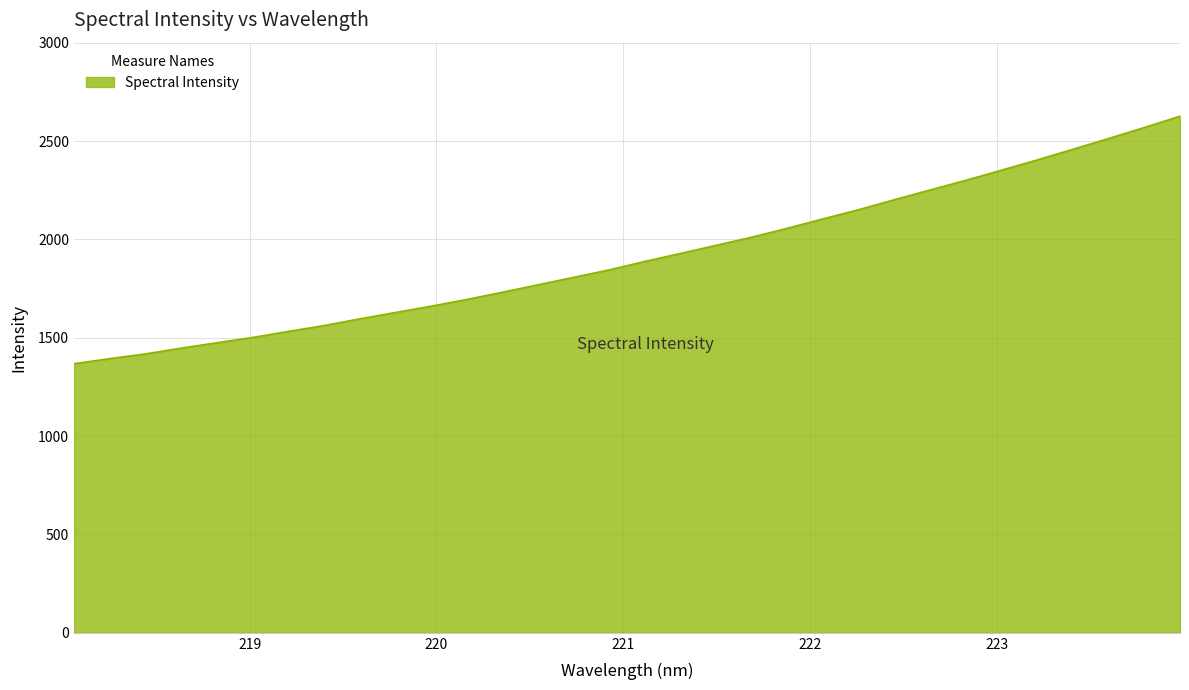

What is the smallest value displayed?

1368.1